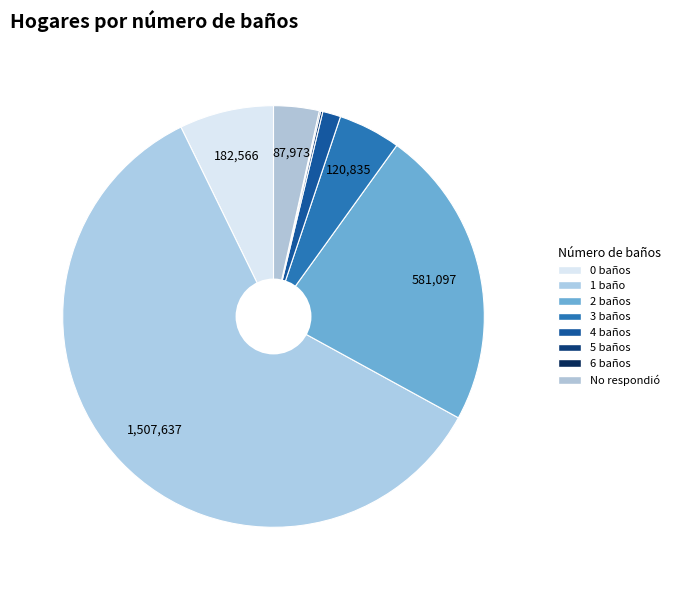

What is the smallest slice in the pie chart?

6 baños